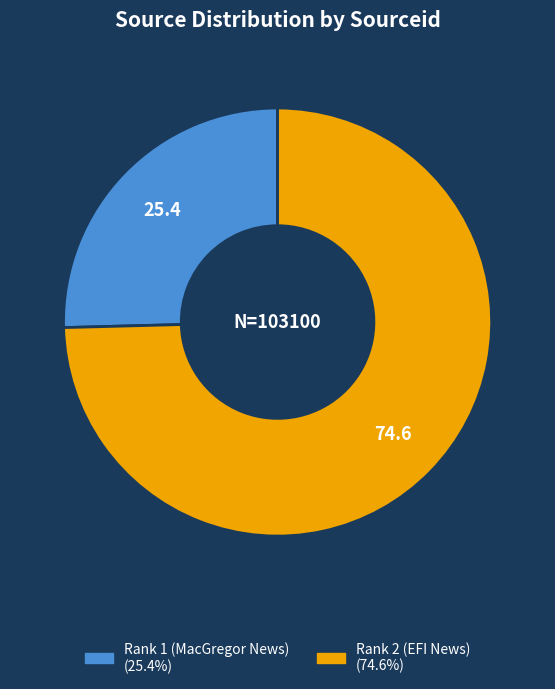

Is it true that Rank 2 (EFI News) is 75% of the pie?

True